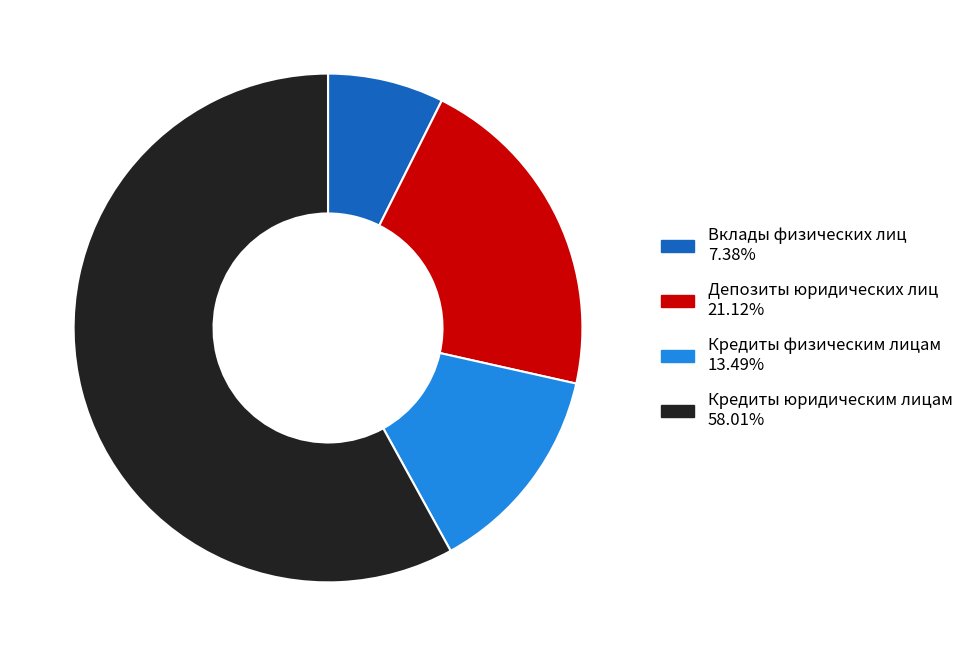

Does Кредиты физическим лицам represent more than half of the total?

No